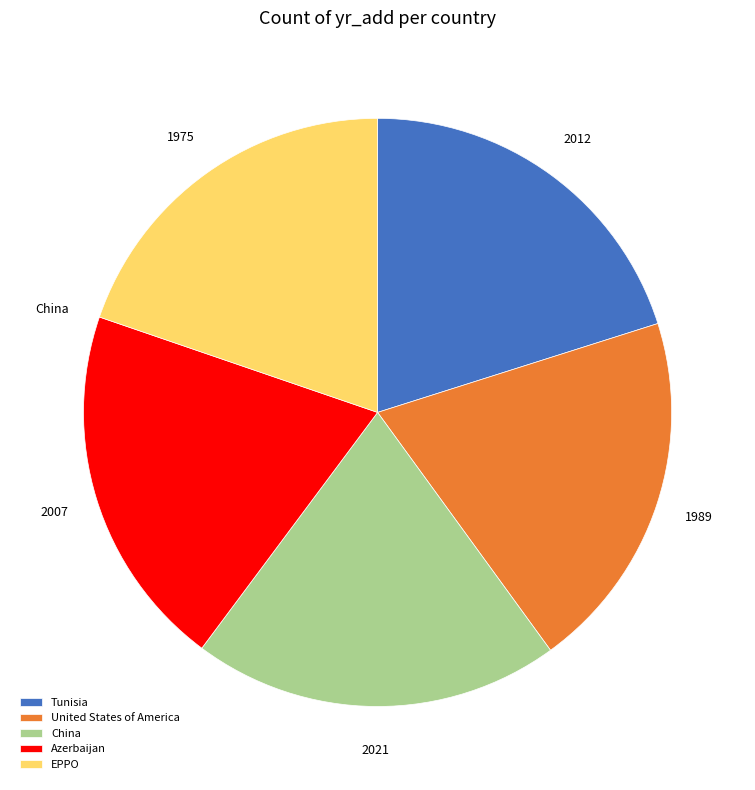

Rank the categories by value from lowest to highest.

EPPO, United States of America, Azerbaijan, Tunisia, China